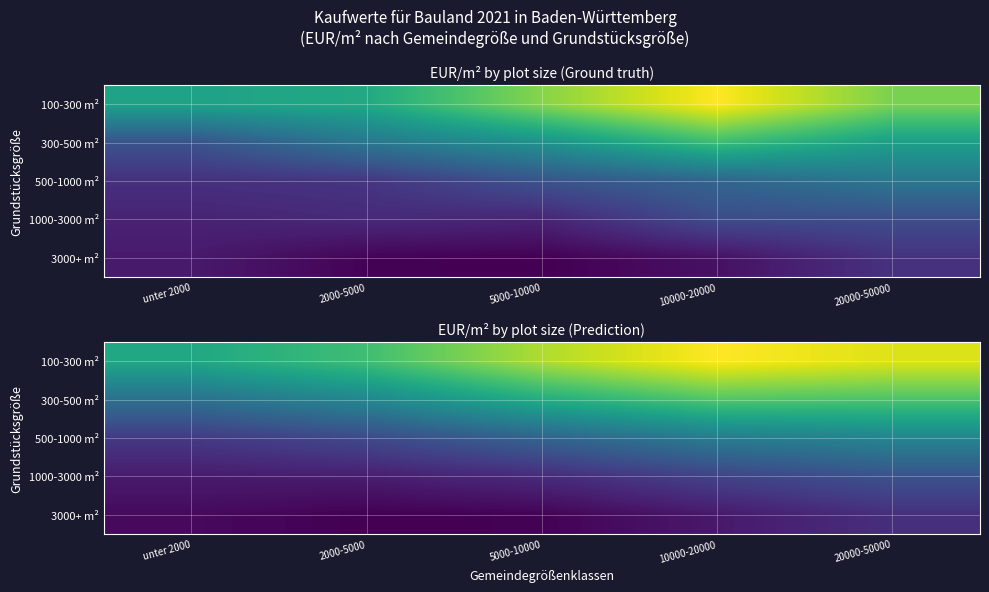

How many values in the 1000-3000 m² series are below 141?

2